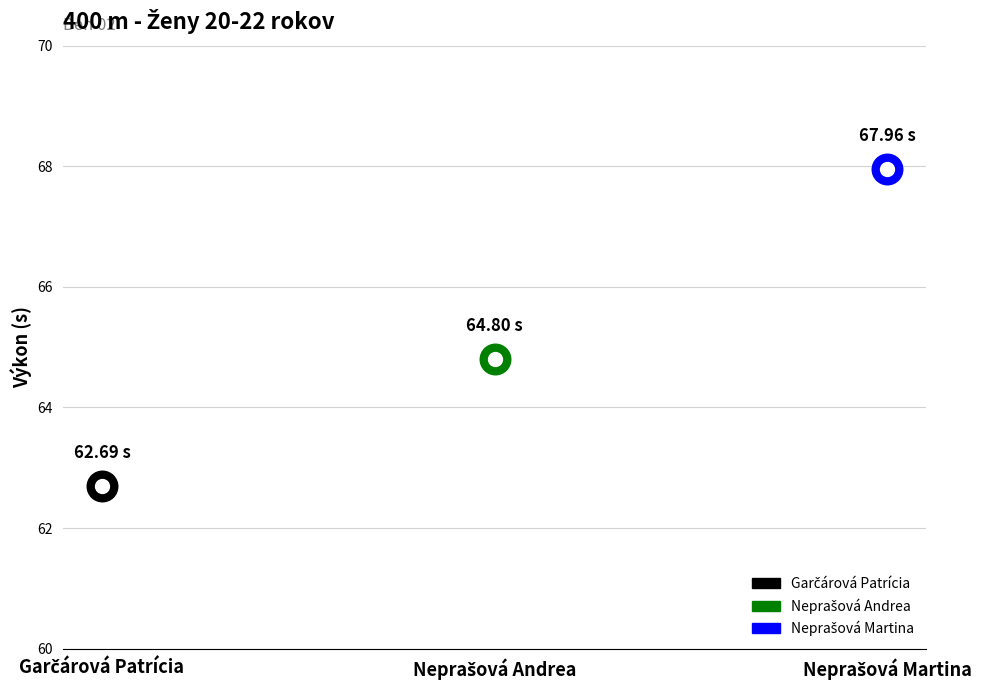

What is the ratio of the value at Garčárová Patrícia to the value at Neprašová Martina?

0.9